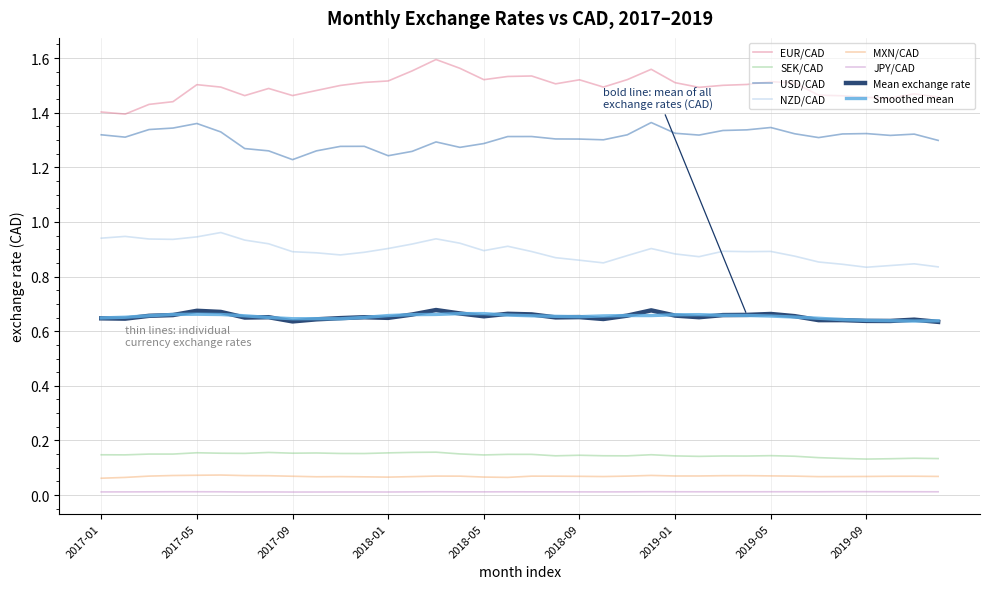

True or false: Mean exchange rate and USD/CAD intersect in this chart.

False